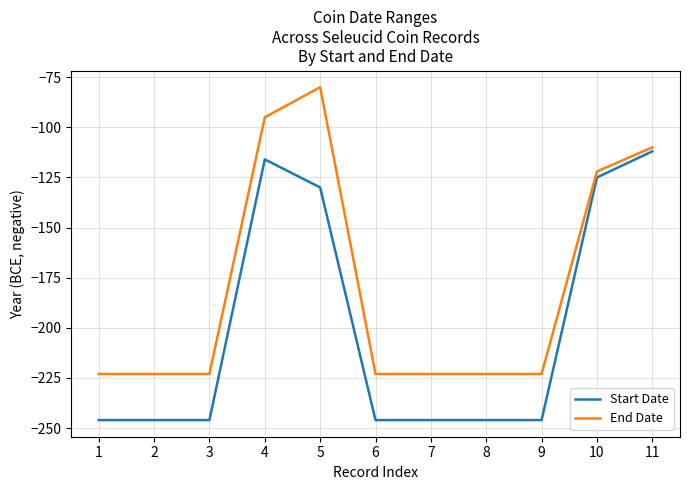

At which label is End Date closest to -151?

10